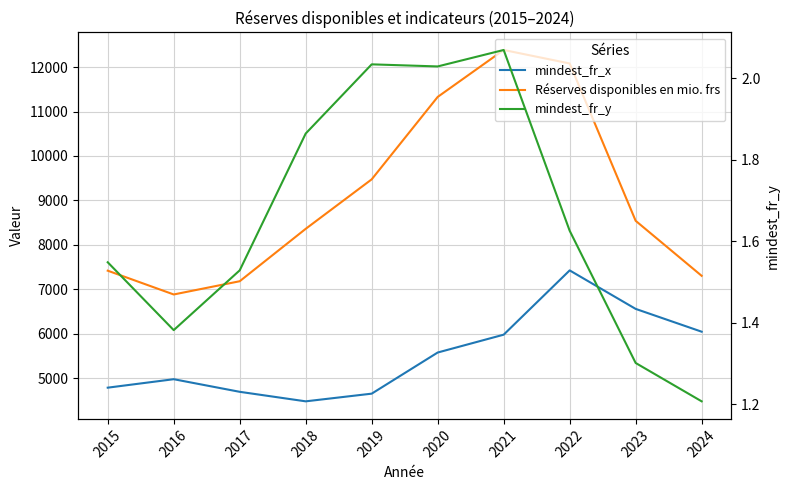

Which category has the highest value in the mindest_fr_x series?

2022